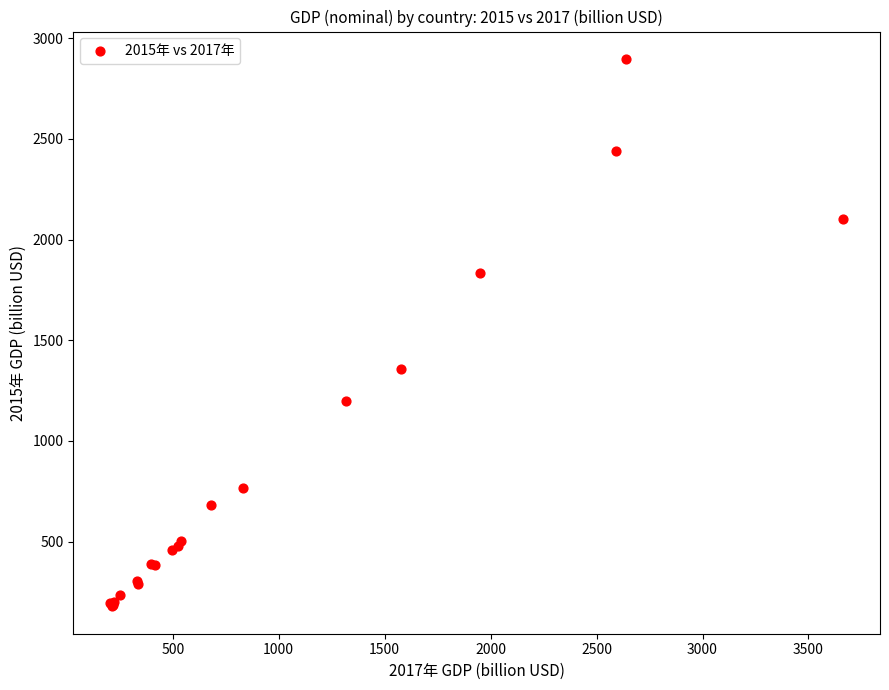

What Y value in the scatter plot is closest to 1537?

1356.8